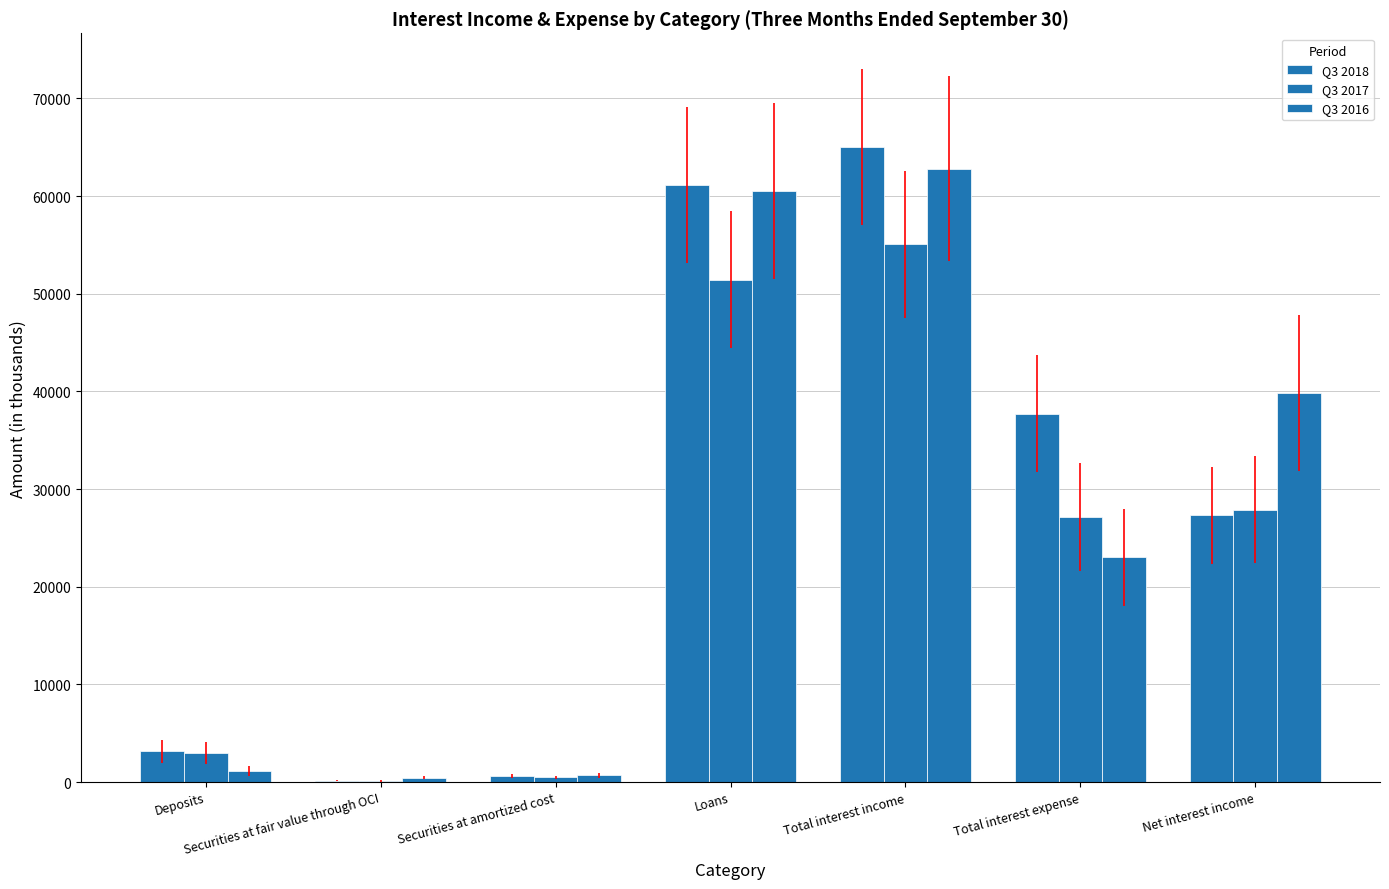

What is the maximum value shown in the chart?

65020